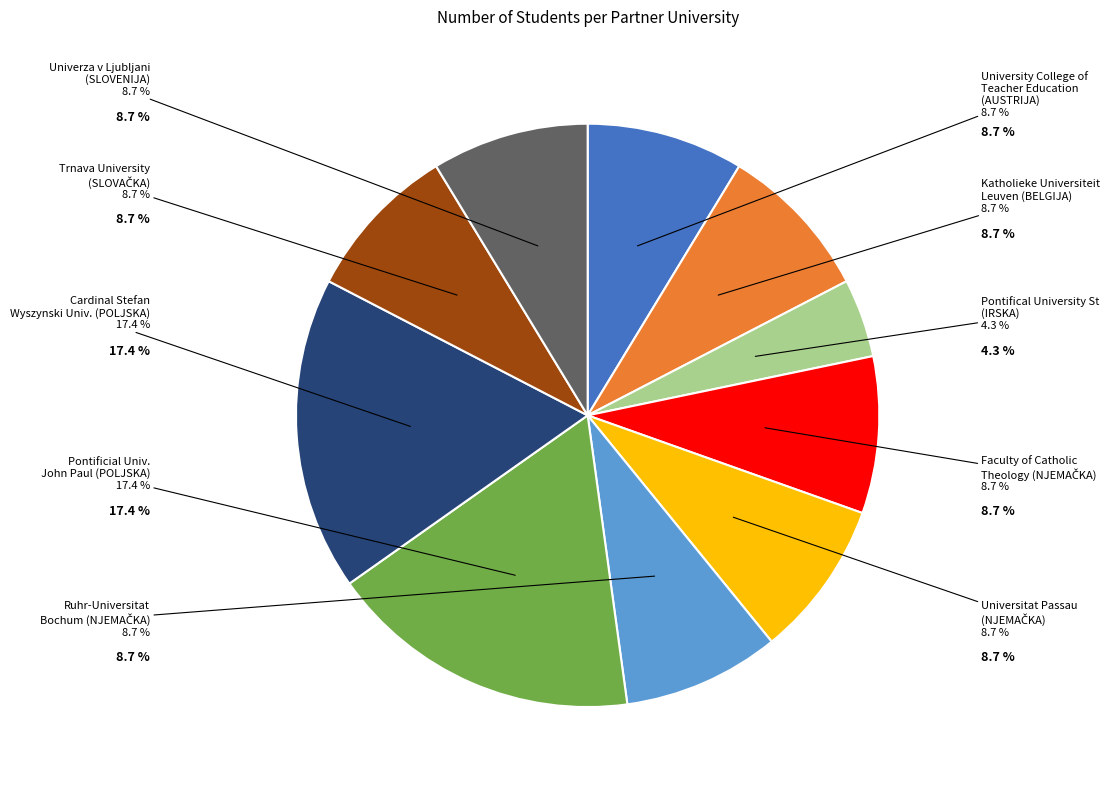

Which has a higher value, The Pontificial University of John Paul or Ruhr-Universitat Bochum?

The Pontificial University of John Paul